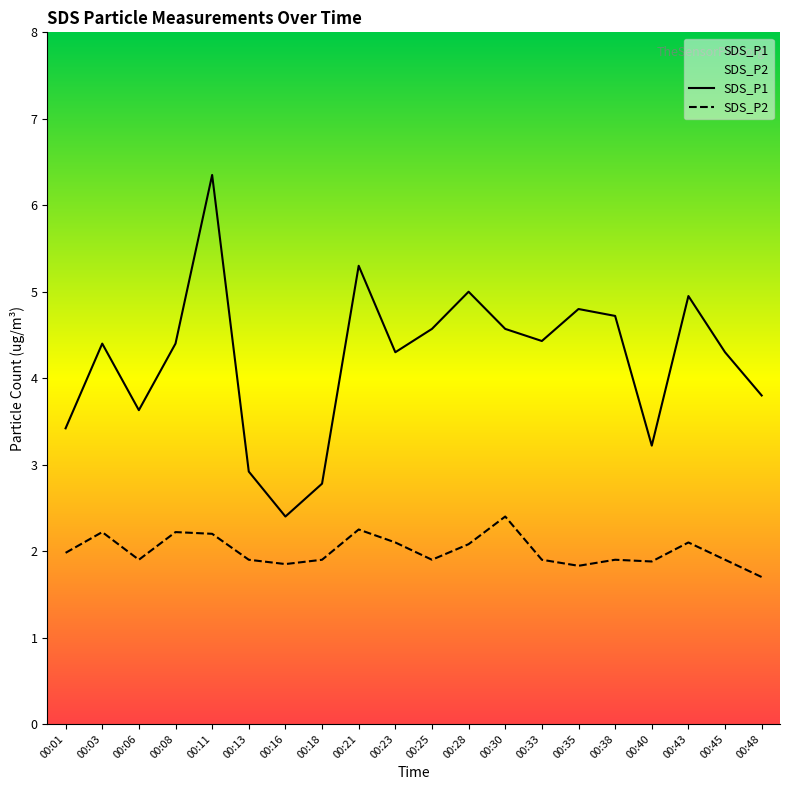

At which label does SDS_P1 first exceed 4?

00:03